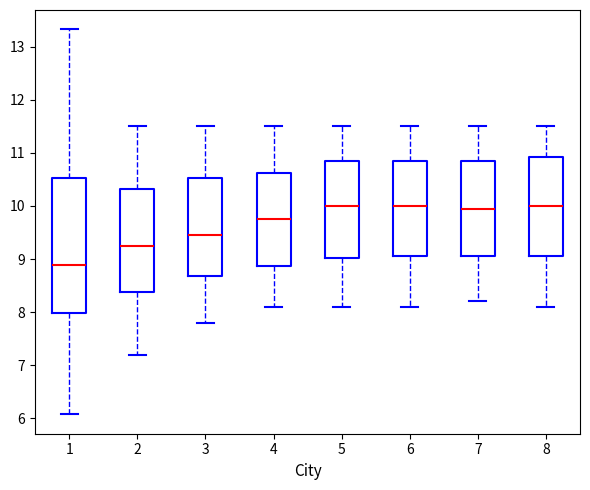

Reading left to right, transcribe this box plot: for each box, give where its median line is, the range the box spans, and where its two whiskers end, as read against the y-axis. The values are not printed on the chart, so give them approximately, as read against the axis.

1: median 8.9, box 8.0 to 10.5, whiskers 6.1 to 13.3
2: median 9.3, box 8.4 to 10.3, whiskers 7.2 to 11.5
3: median 9.5, box 8.7 to 10.5, whiskers 7.8 to 11.5
4: median 9.8, box 8.9 to 10.6, whiskers 8.1 to 11.5
5: median 10.0, box 9.0 to 10.9, whiskers 8.1 to 11.5
6: median 10.0, box 9.1 to 10.9, whiskers 8.1 to 11.5
7: median 10.0, box 9.1 to 10.9, whiskers 8.2 to 11.5
8: median 10.0, box 9.1 to 10.9, whiskers 8.1 to 11.5